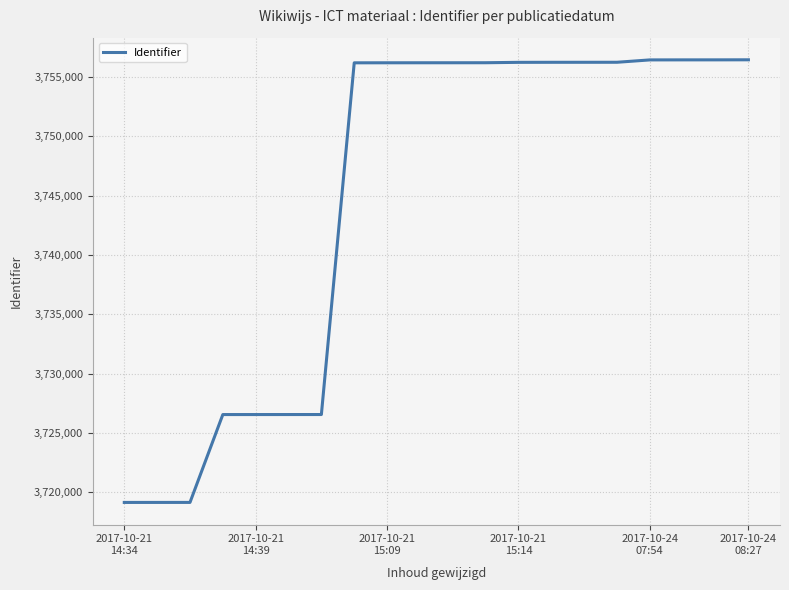

What is the difference between the maximum and minimum values?

37337